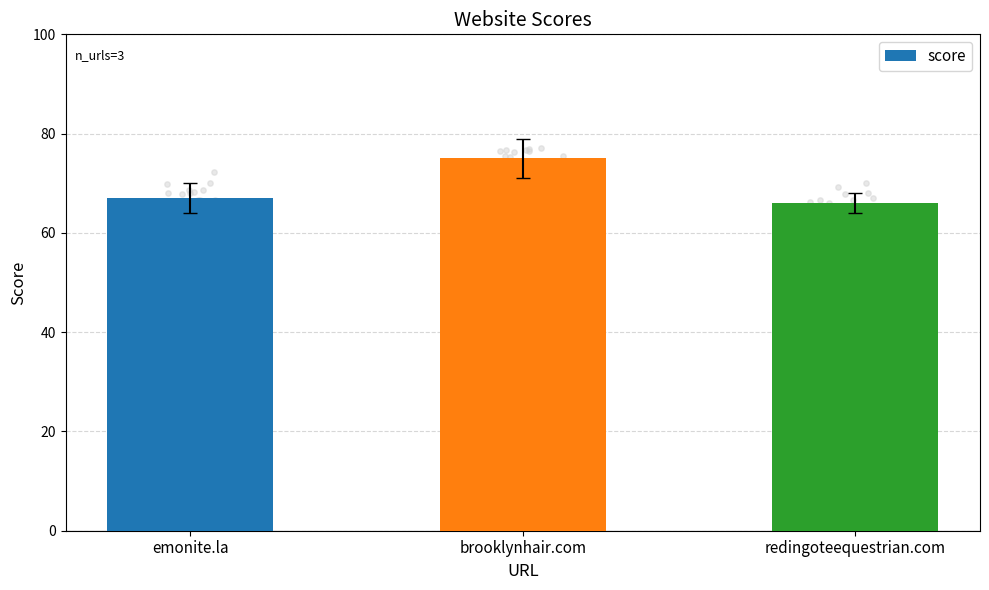

What is the change in value from emonite.la to redingoteequestrian.com?

-1